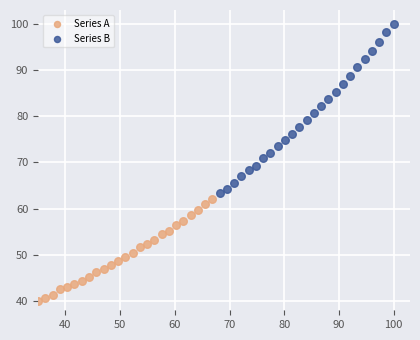

Which series has the widest spread of Y values?

Series B